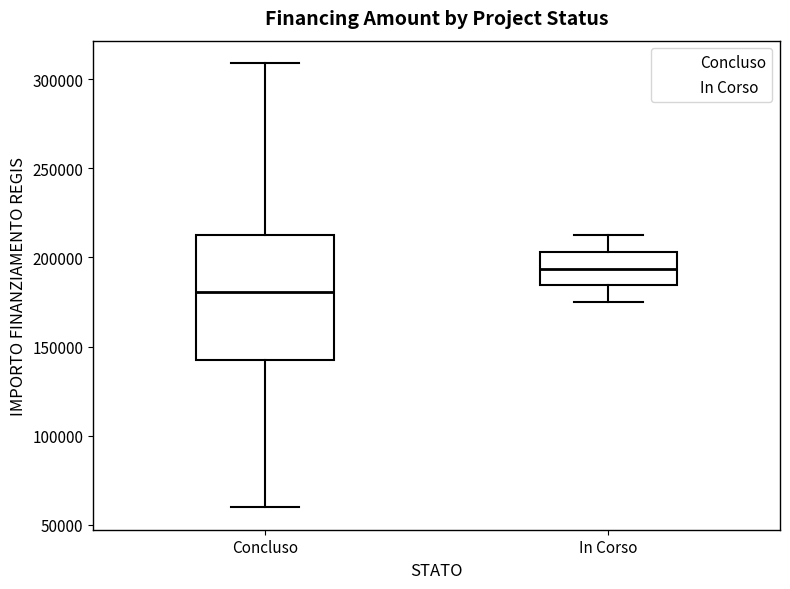

Which box has the highest median line?

In Corso